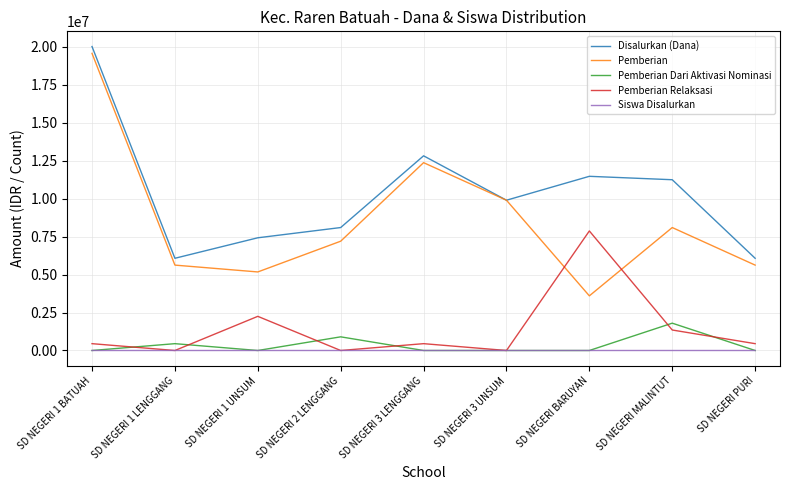

What position from the right is SD NEGERI 2 LENGGANG?

6